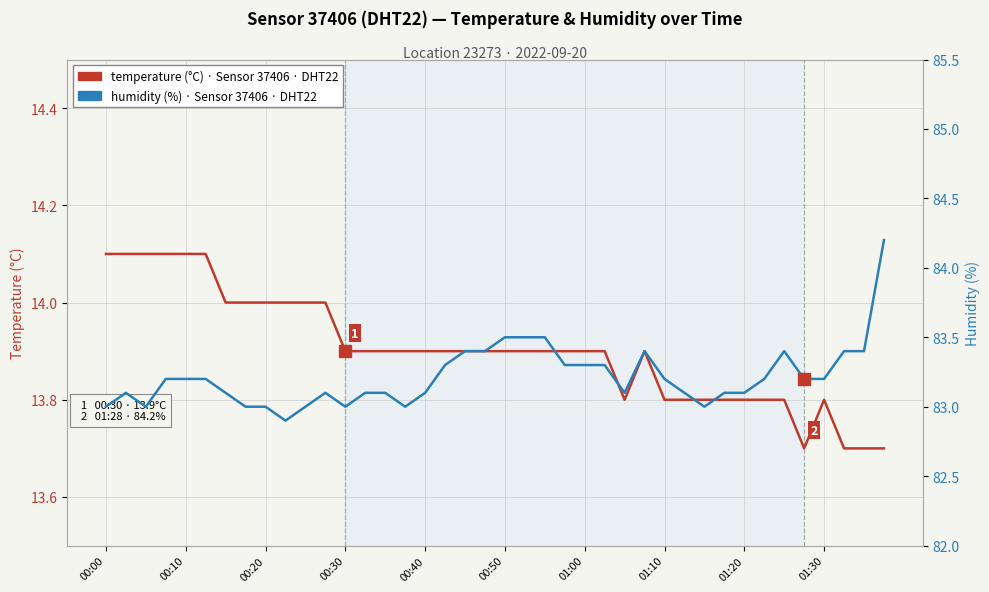

True or false: Temperature (°C) · Sensor 37406 has a value of 20.2 at 23.

False